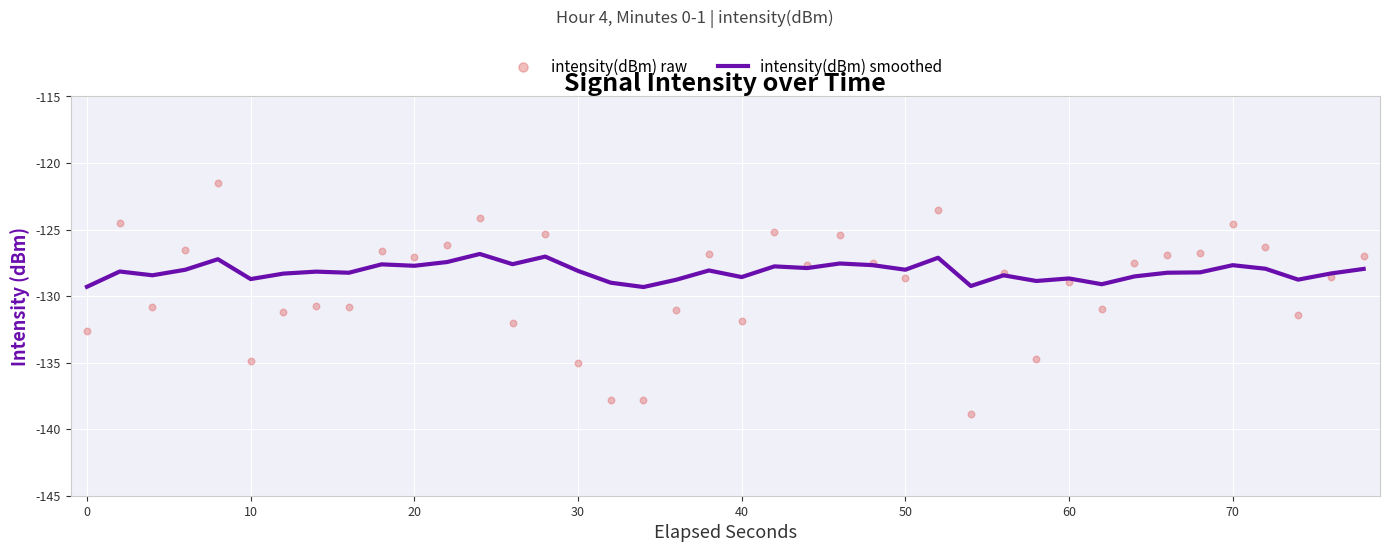

What are all the series names shown in the legend?

intensity(dBm) smoothed, intensity(dBm) raw